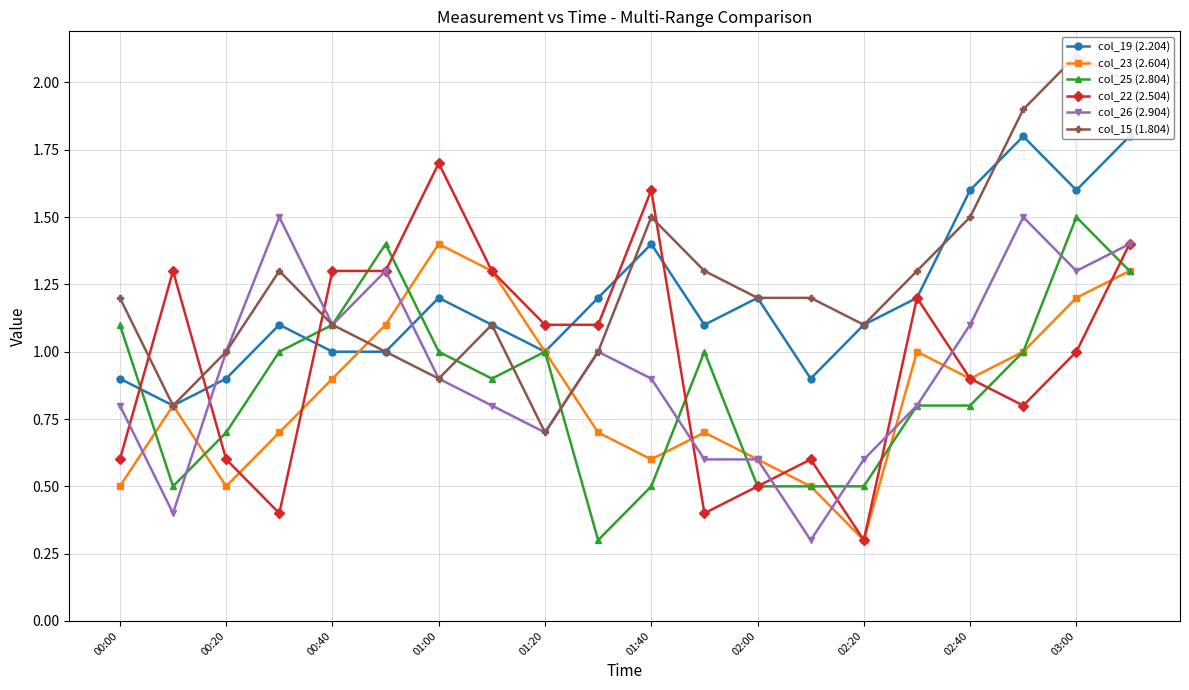

Count the number of categories in the chart.

20